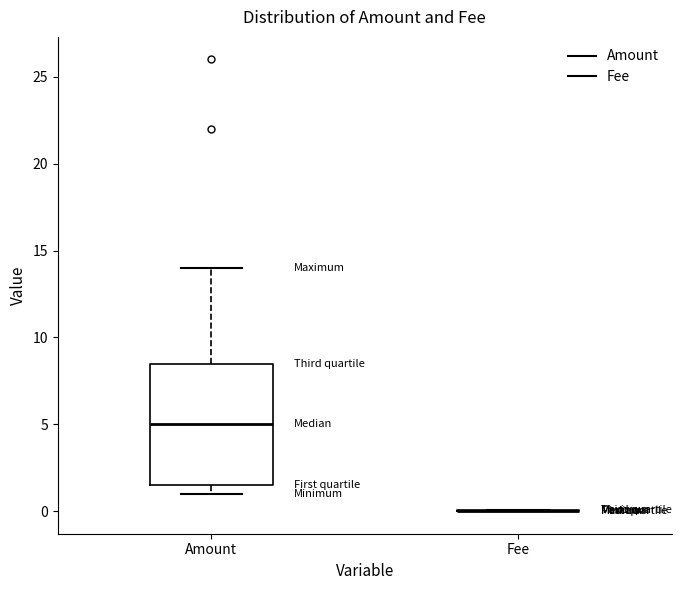

Which box is the tallest, from its lower edge to its upper edge?

Amount